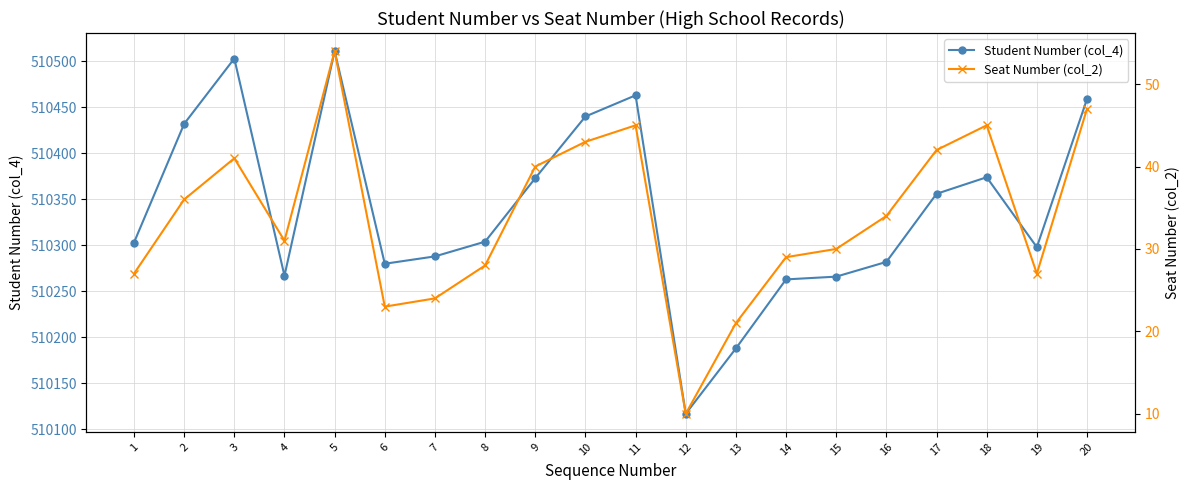

How many series are shown in this chart?

2